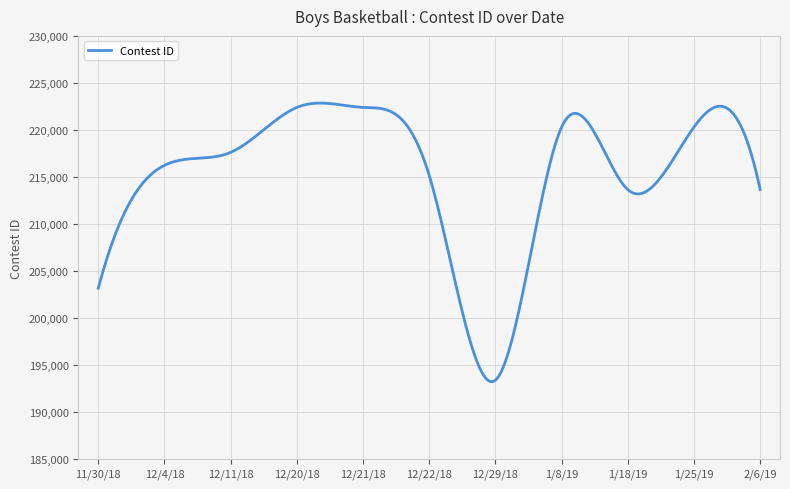

What is the difference between the maximum and minimum values?

29649.7